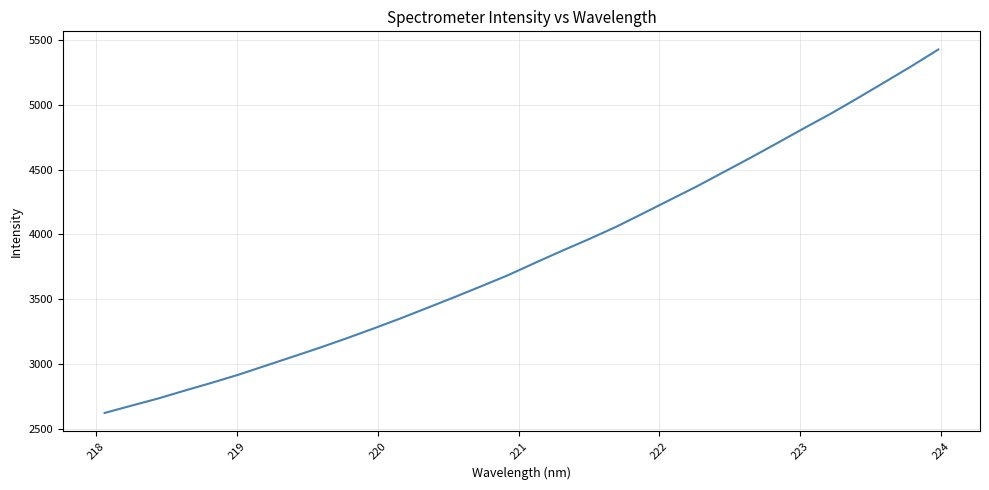

What is the difference between the maximum and minimum values?

2804.2